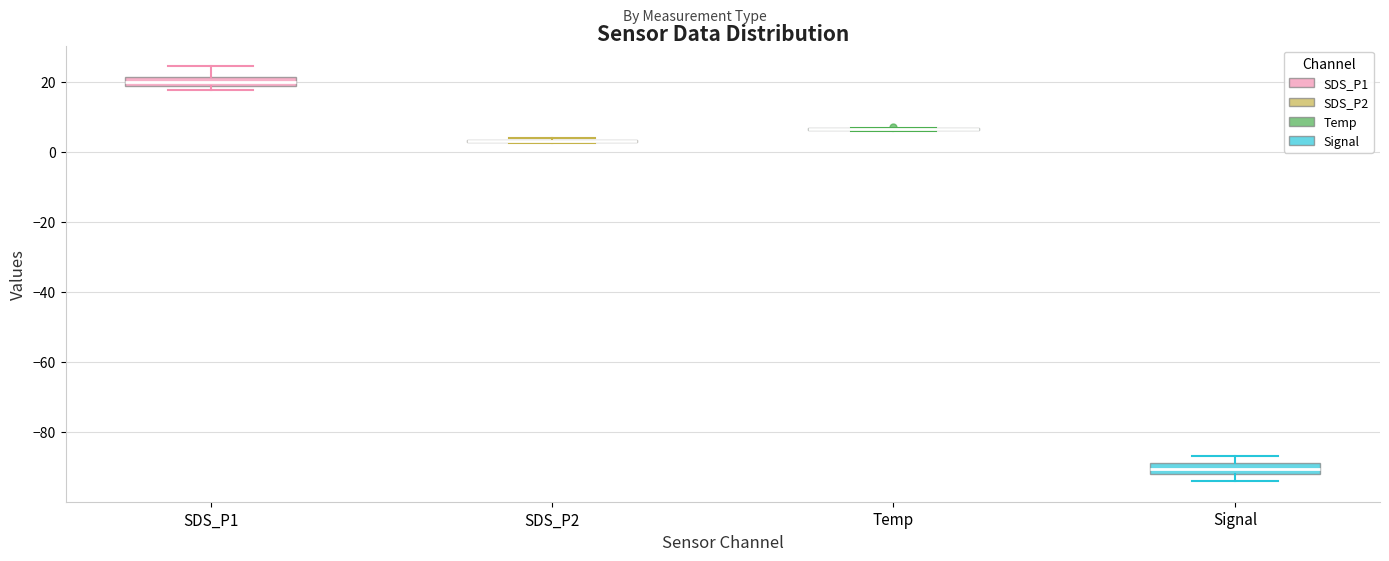

Where is the upper edge of the box for Signal on the y-axis? The values are not printed on the chart, so give them approximately, as read against the axis.

-88